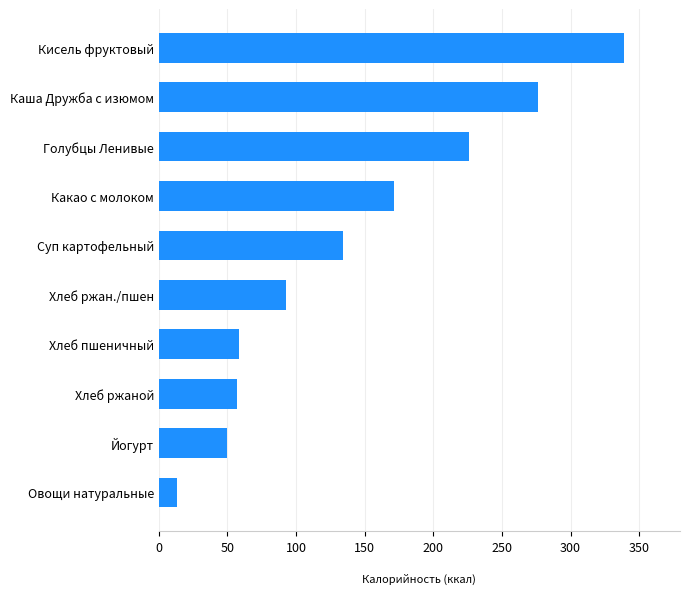

Reading bottom to top, list all the values displayed in this chart.

13.2	50.0	56.8	58.6	92.3	134.4	171.0	226.1	276.3	339.0